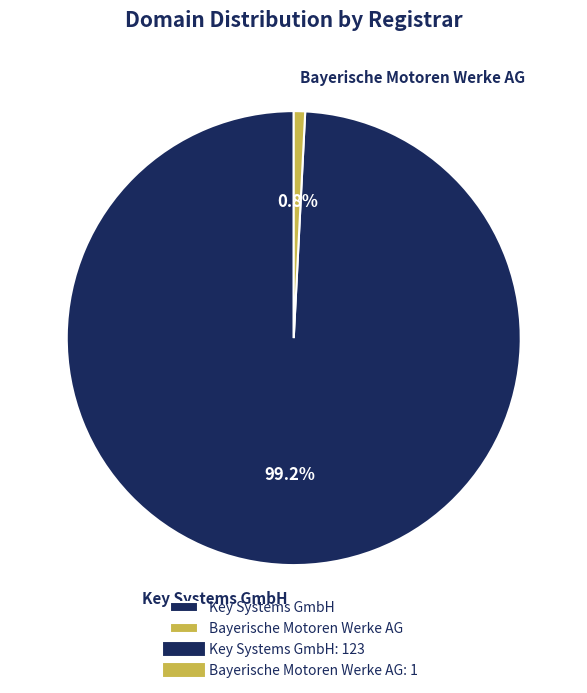

To the nearest percent, what is the combined percentage of Key Systems GmbH and Bayerische Motoren Werke AG?

100%